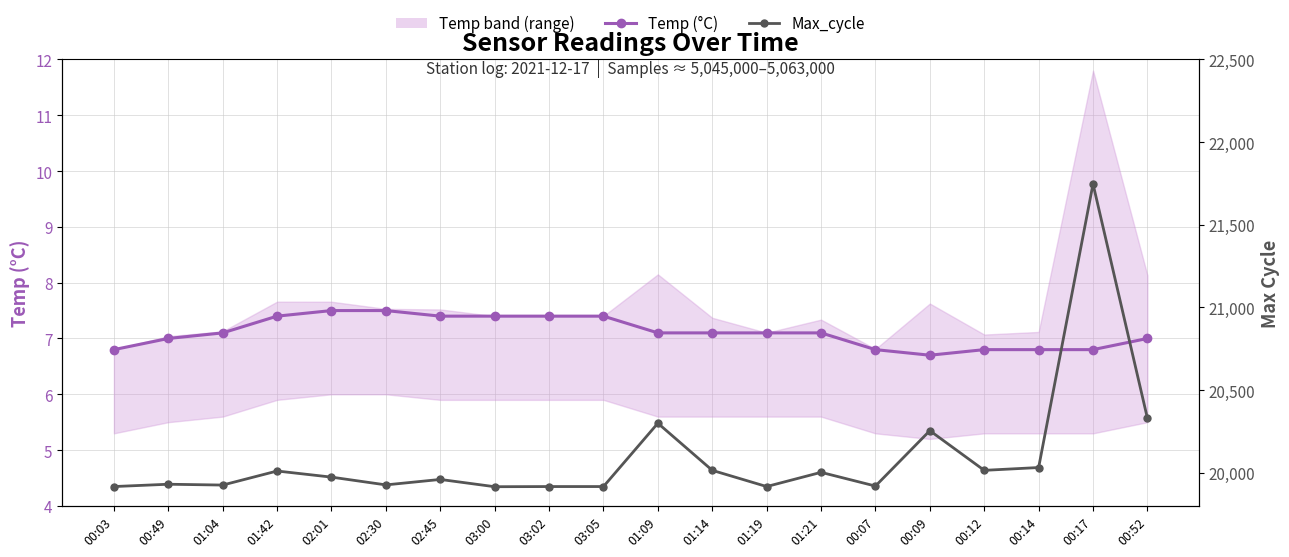

True or false: Temp (°C) and Max_cycle cross at least once.

False